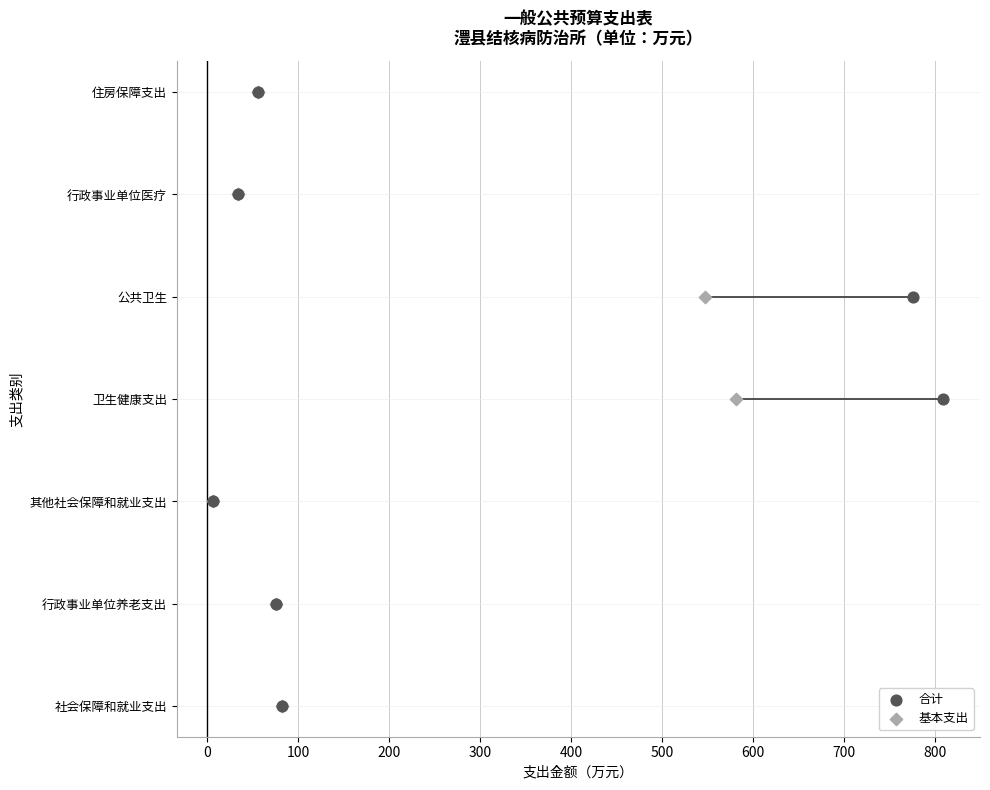

What are all the series names shown in the legend?

合计, 基本支出